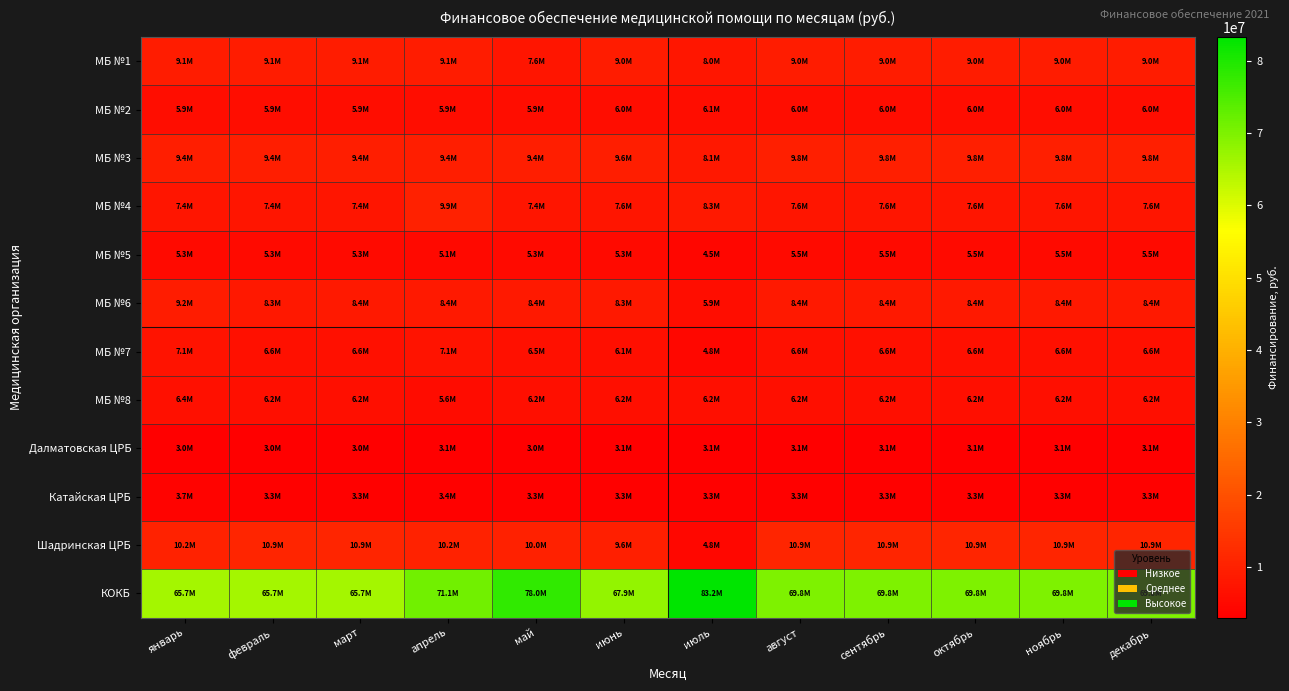

Which series has the largest total across all categories?

КОКБ